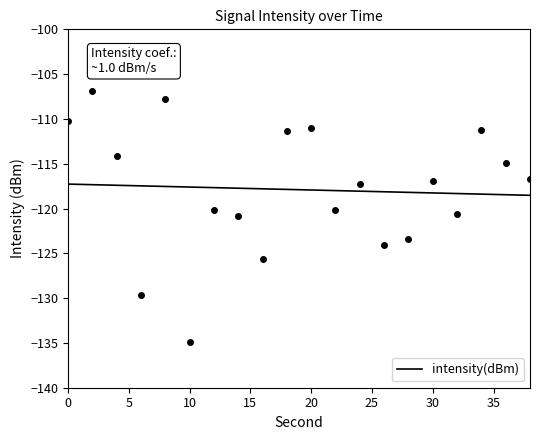

True or false: intensity(dBm) has a value of -49.1 at 30.

False